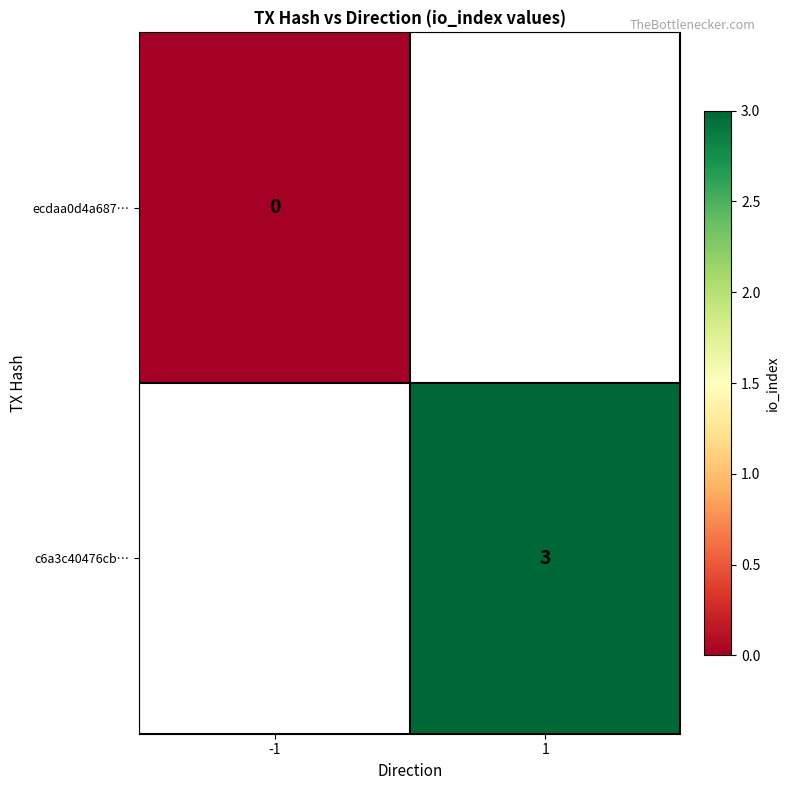

True or false: c6a3c40476cb… has a value of 1 at 1.

False